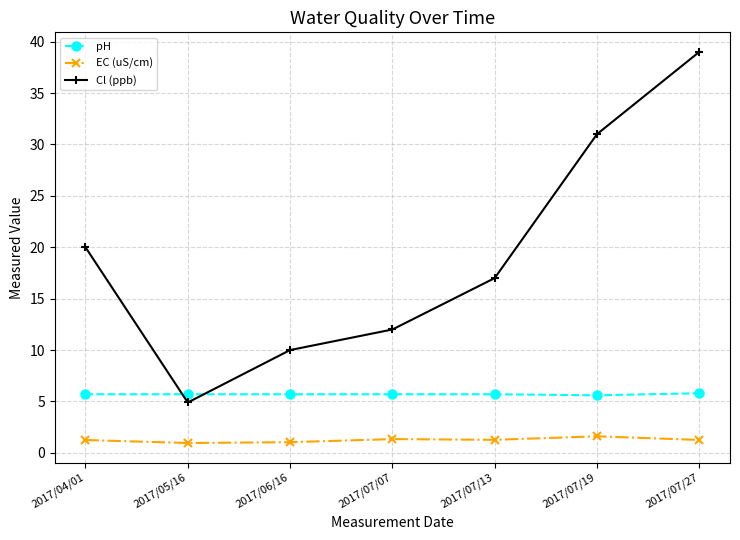

True or false: Cl (ppb) has a value of 26.8 at 2017/04/01.

False